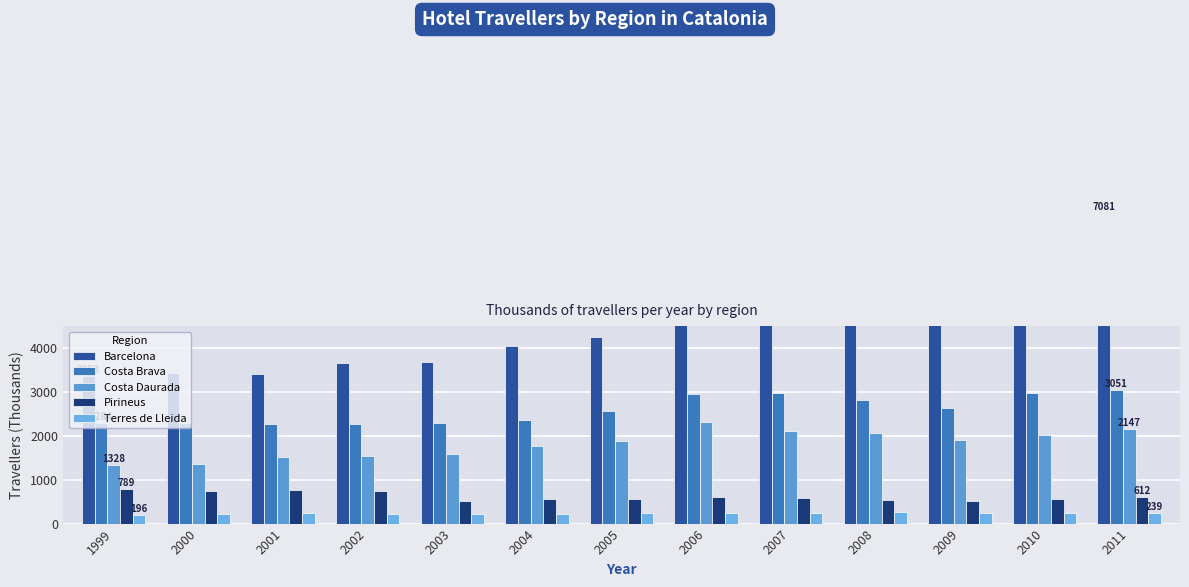

Which series has the largest total across all categories?

Barcelona